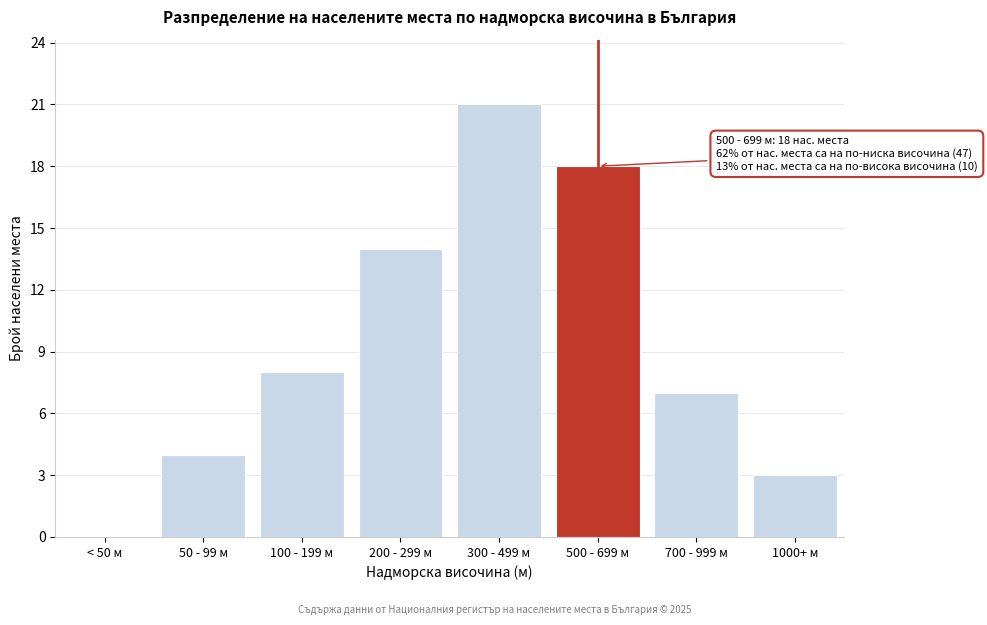

Reading left to right, list all the values displayed in this chart.

< 50 м=0	50 - 99 м=4	100 - 199 м=8	200 - 299 м=14	300 - 499 м=21	500 - 699 м=18	700 - 999 м=7	1000+ м=3